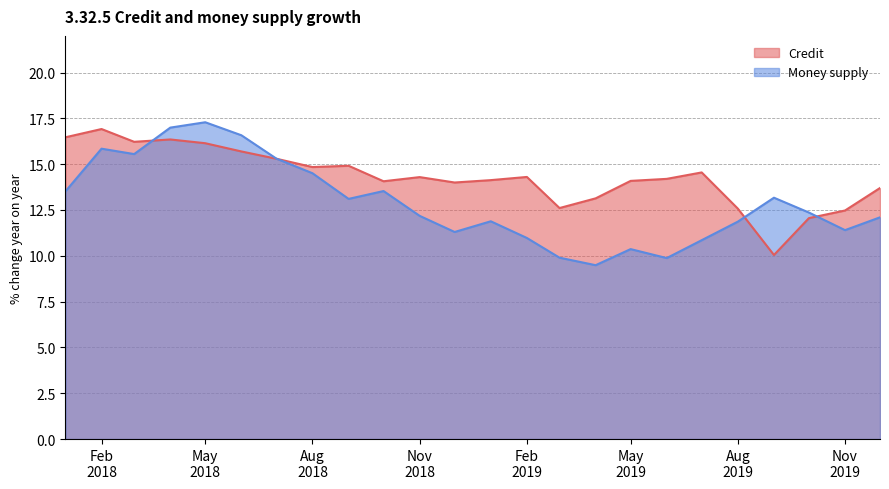

What is the difference between the maximum and second lowest values in the Money supply series?

7.4